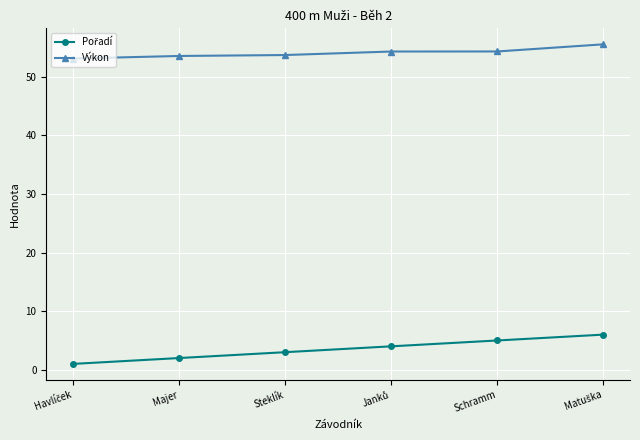

Which series has the largest total across all categories?

Výkon